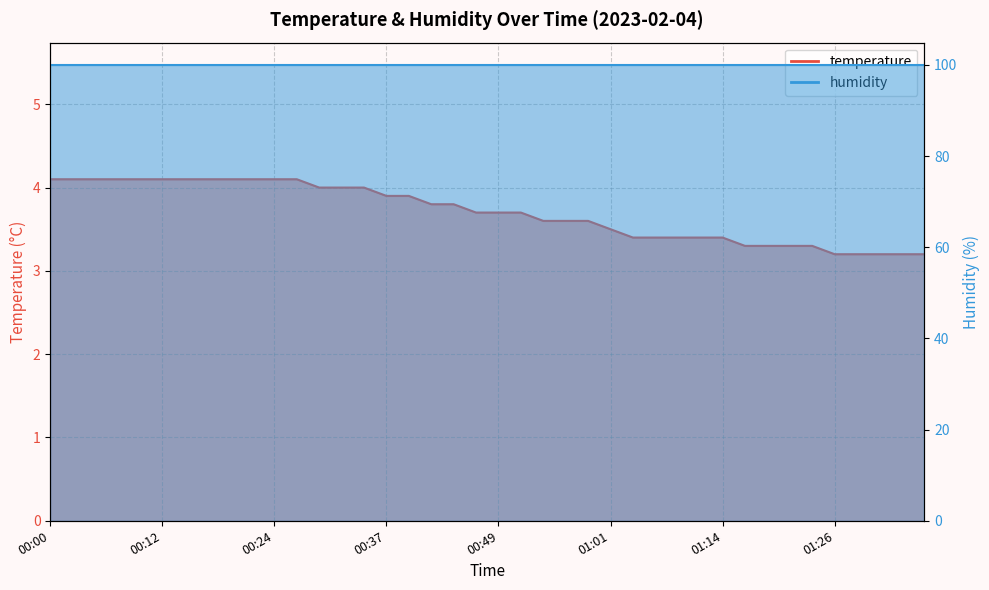

What is the minimum value shown in the chart?

3.2